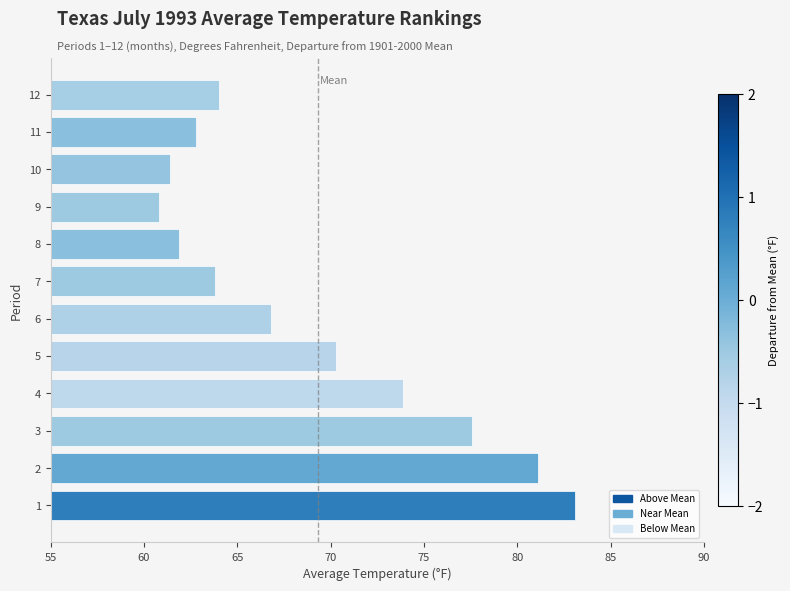

Reading bottom to top, what are all the values shown in this chart?

83.1	81.1	77.6	73.9	70.3	66.8	63.8	61.9	60.8	61.4	62.8	64.0